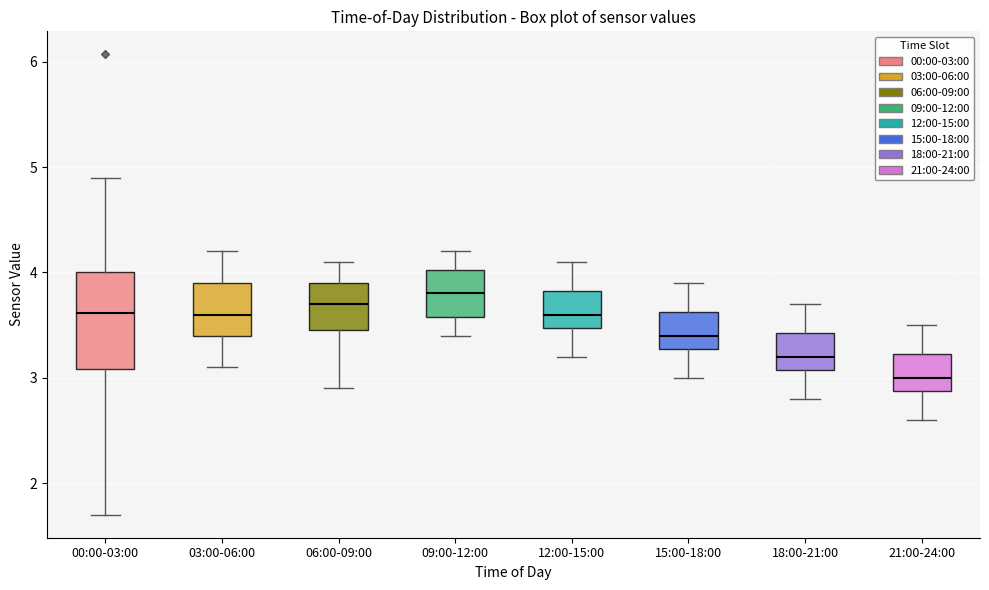

Where is the upper edge of the box for 09:00-12:00 on the y-axis? The values are not printed on the chart, so give them approximately, as read against the axis.

4.0